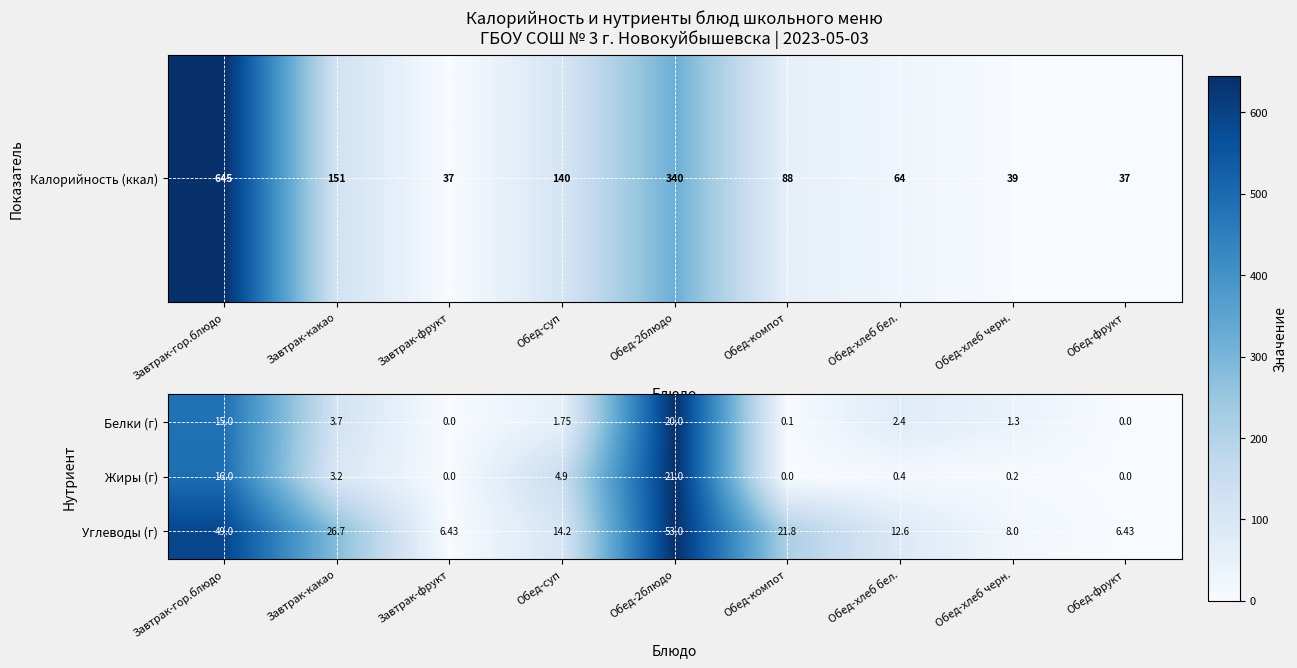

What is the maximum value shown in the chart?

53.0